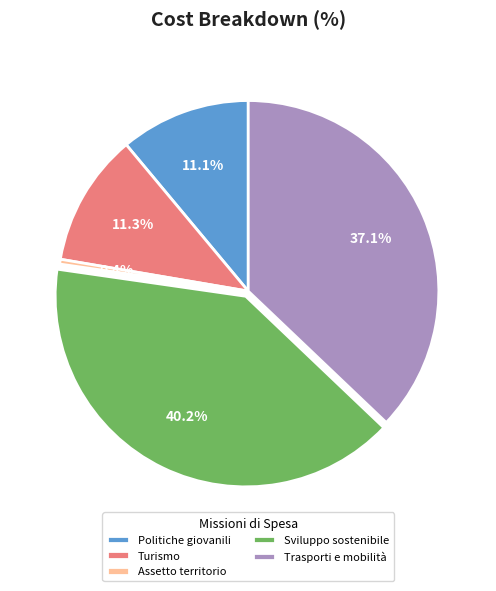

Is it true that Turismo is 26% of the pie?

False